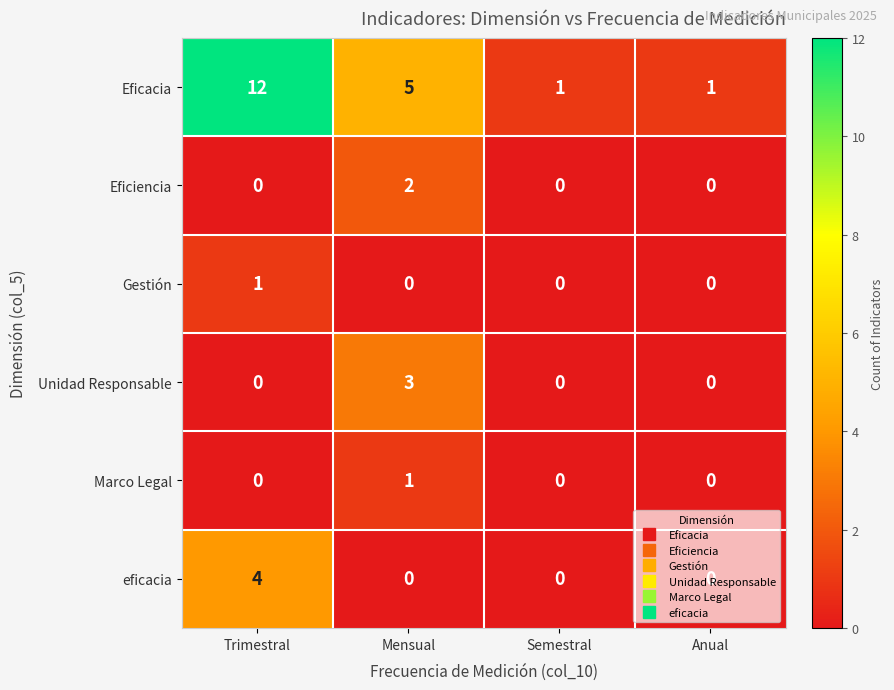

Is it true that Eficiencia equals 0 at Semestral?

True